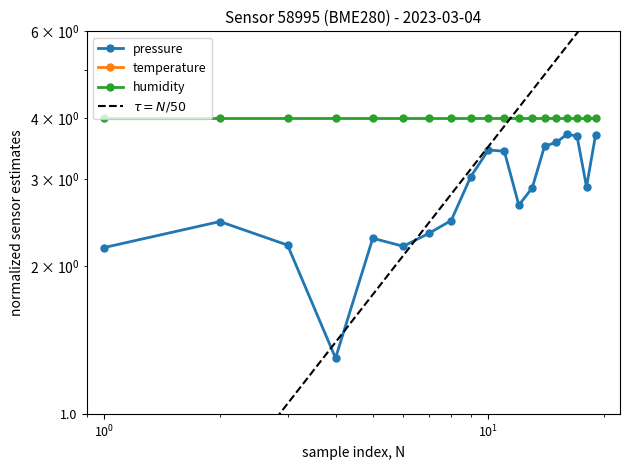

Where is pressure nearest to the value 2?

00:01